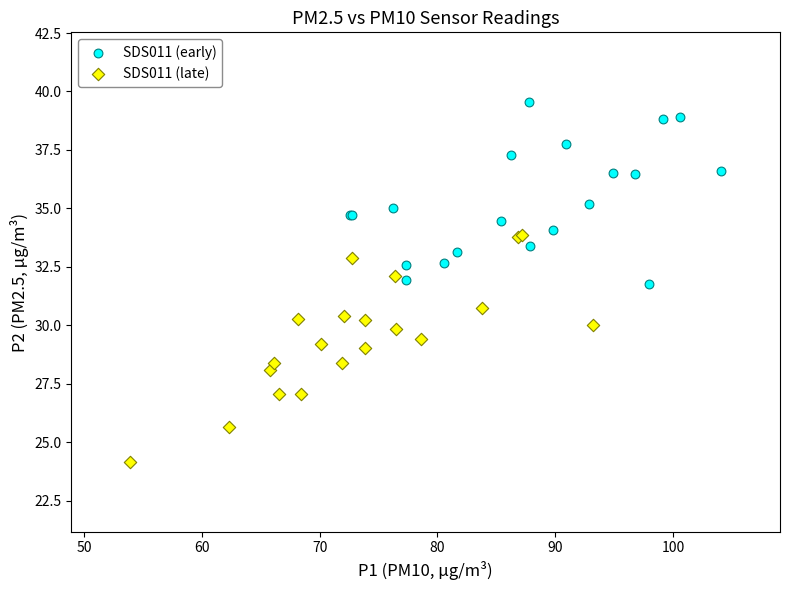

Which series contains the highest Y value?

SDS011 (early)